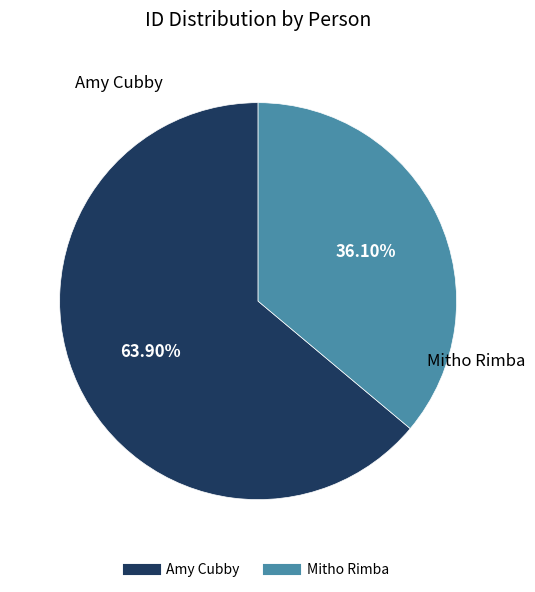

To the nearest percent, what is the combined percentage of Amy Cubby and Mitho Rimba?

100%